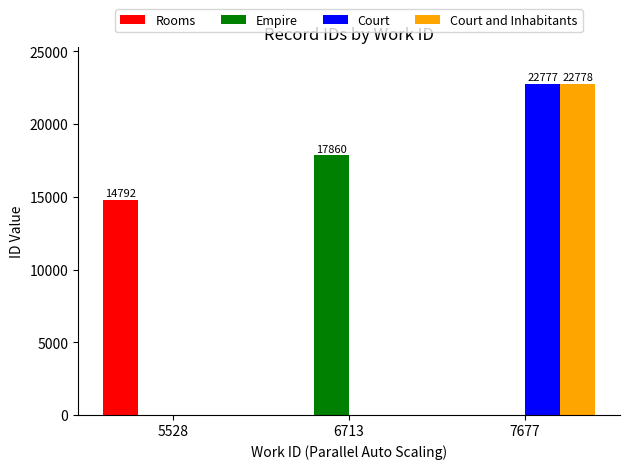

What is the greatest value displayed?

22778